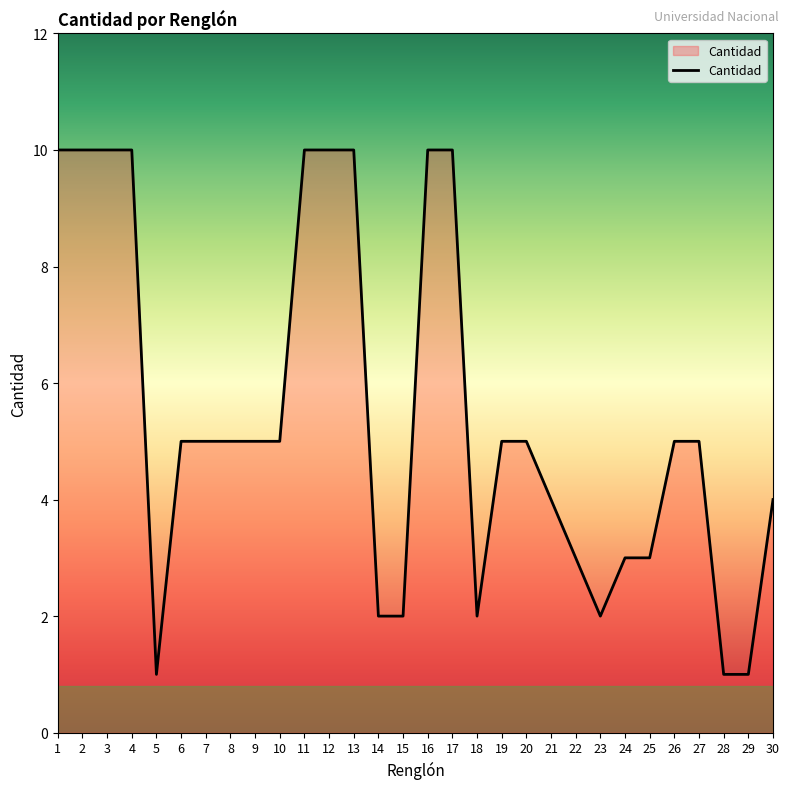

What is the difference between the values at 7 and 29?

4